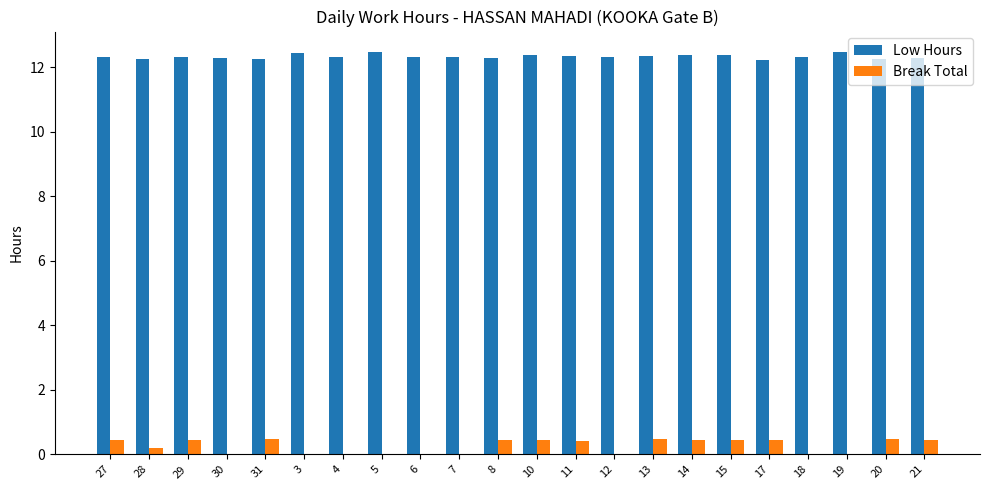

The Low Hours series shows 12.5 at 5. True or false?

True